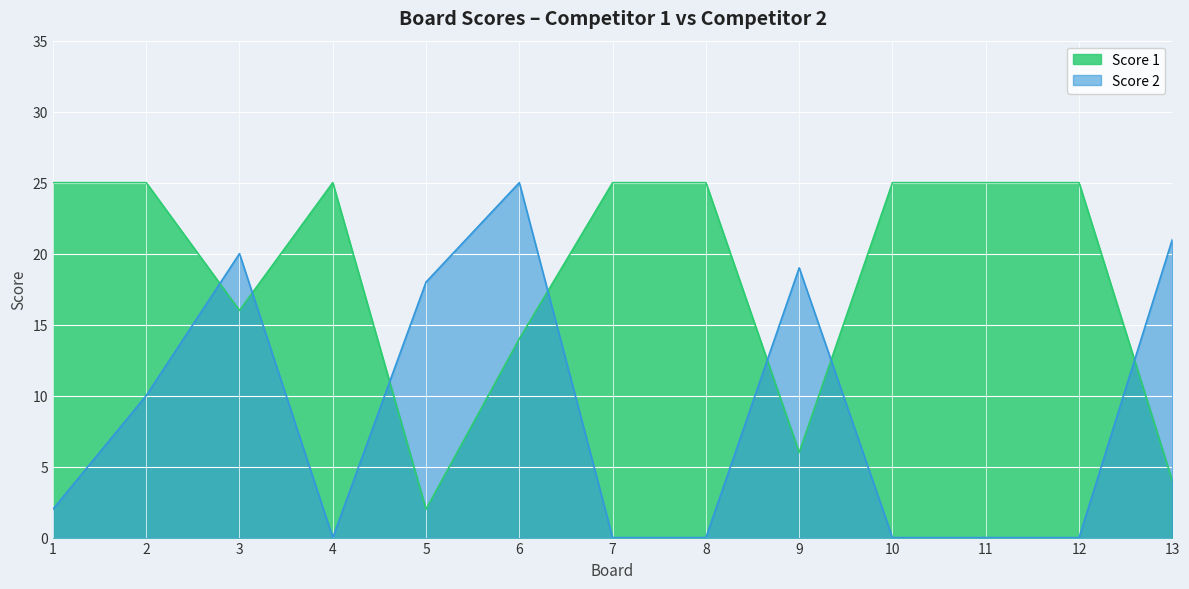

Count the number of data series in this chart.

2